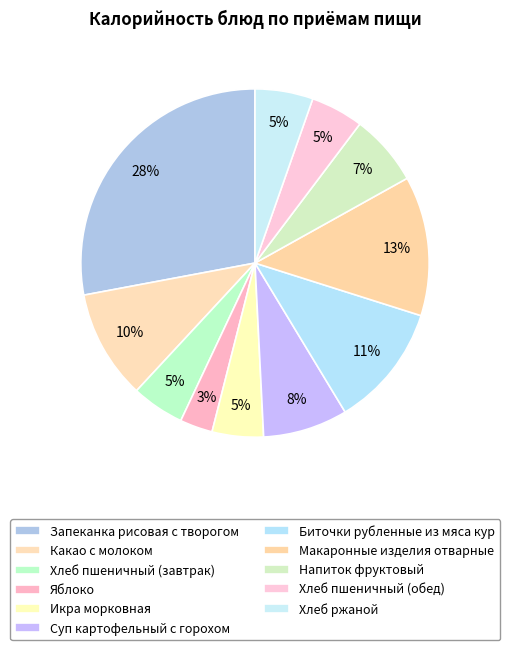

Is there a majority slice in this chart?

No